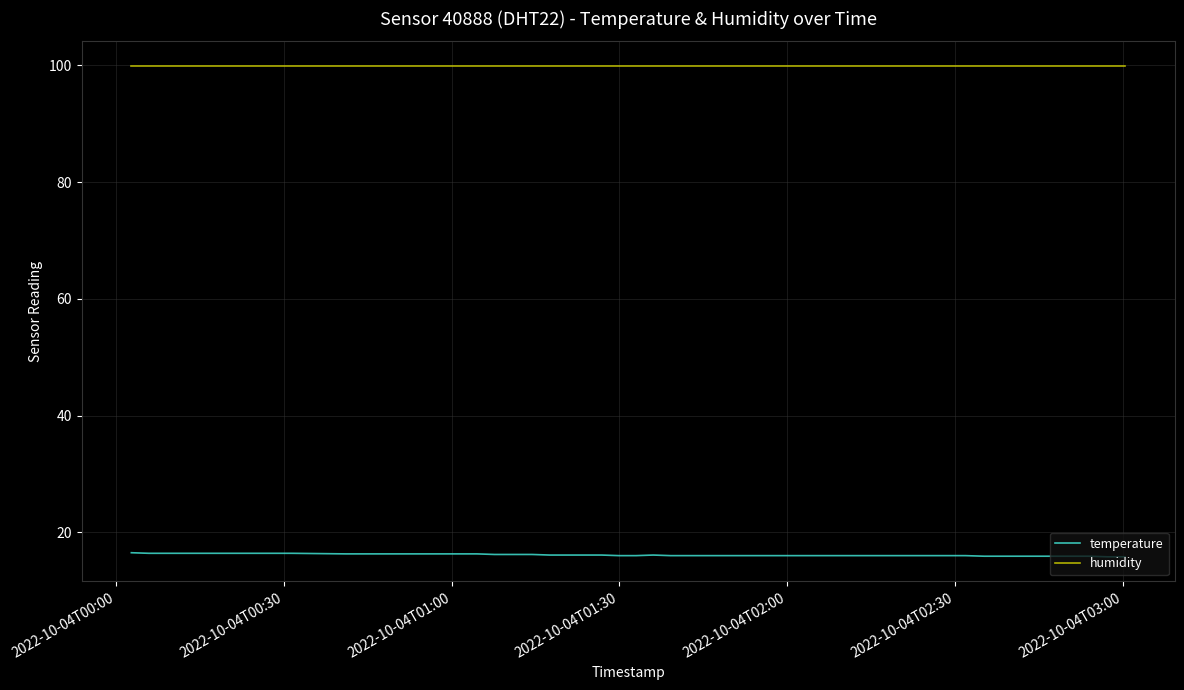

True or false: temperature and humidity intersect in this chart.

False